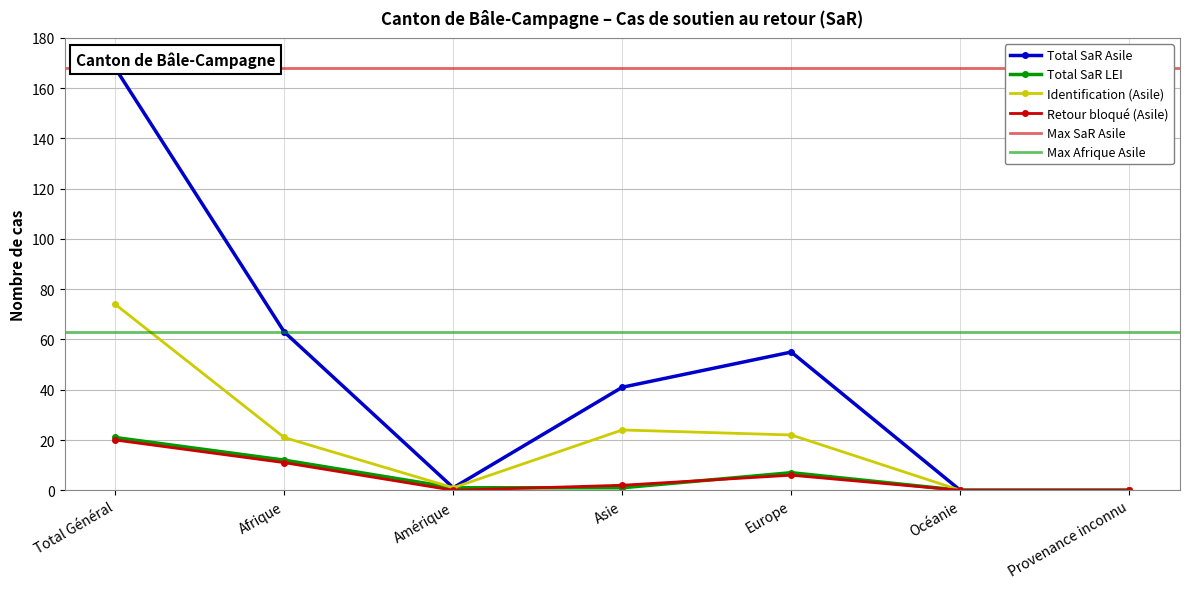

The value of Identification (Asile) at Total Général is 74. True or false?

True